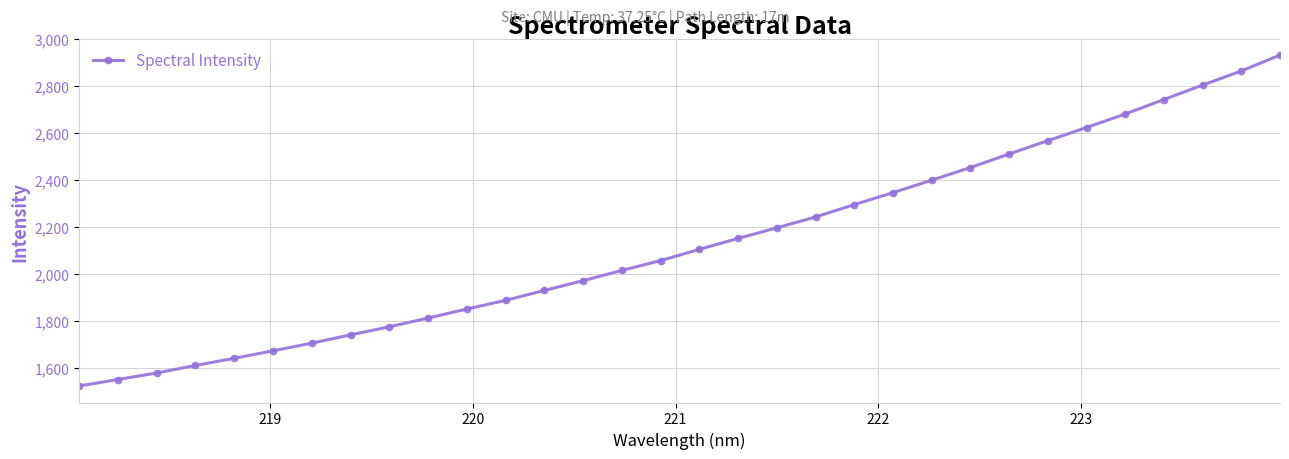

What is the value of the 13th point from the left?

1930.7